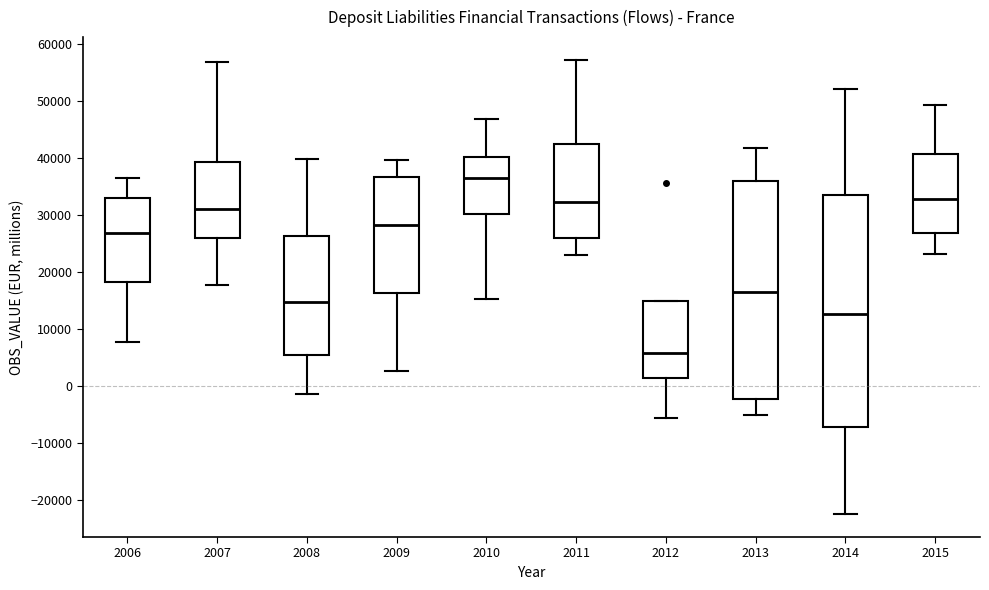

Which box's median line is the highest?

2010